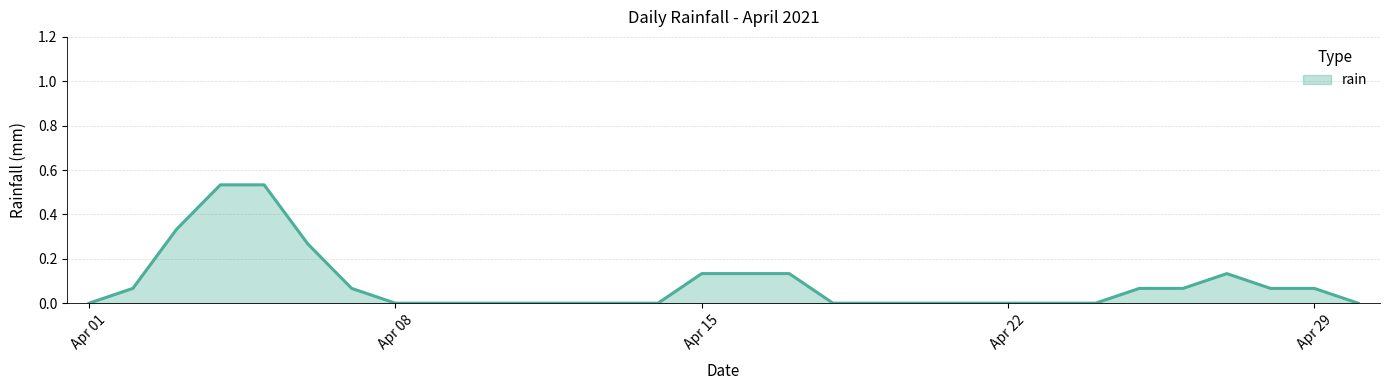

How many lines are shown in the chart?

1